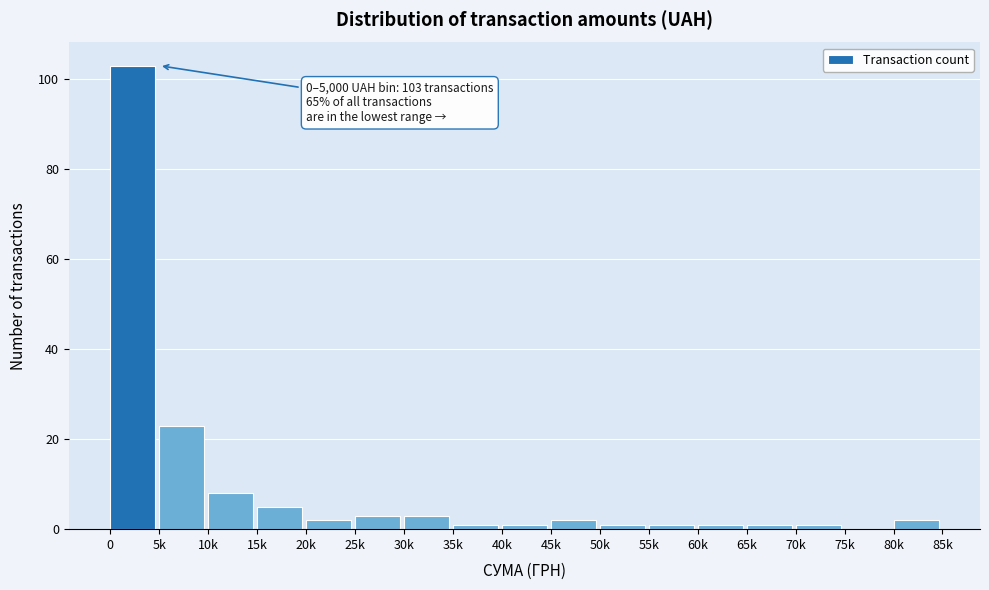

Reading left to right, transcribe all the data shown in this chart.

0=103	5k=23	10k=8	15k=5	20k=2	25k=3	30k=3	35k=1	40k=1	45k=2	50k=1	55k=1	60k=1	65k=1	70k=1	75k=0	80k=2